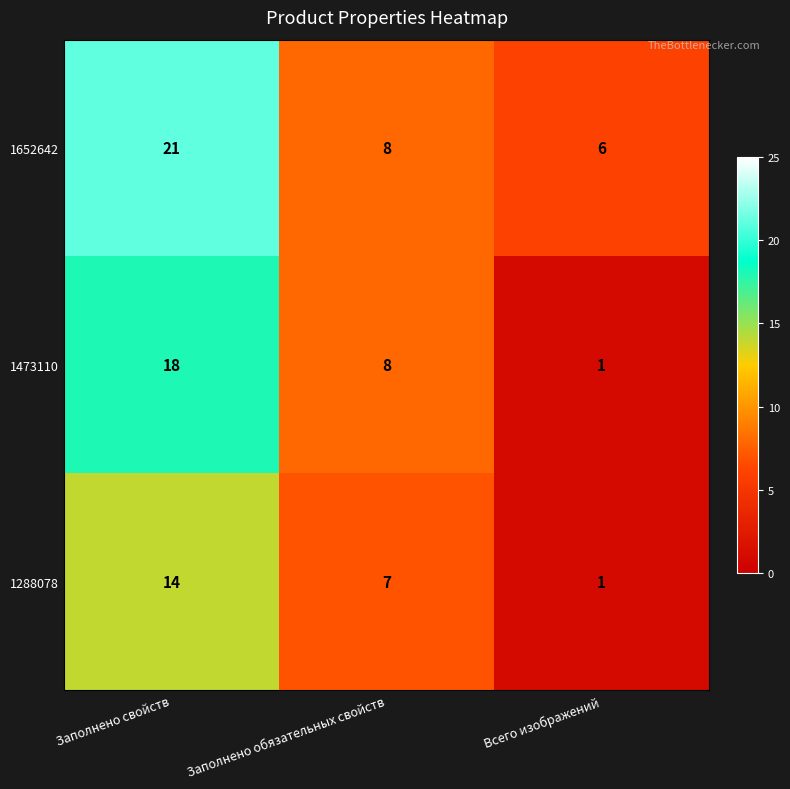

Which series has the largest range (max minus min)?

1473110